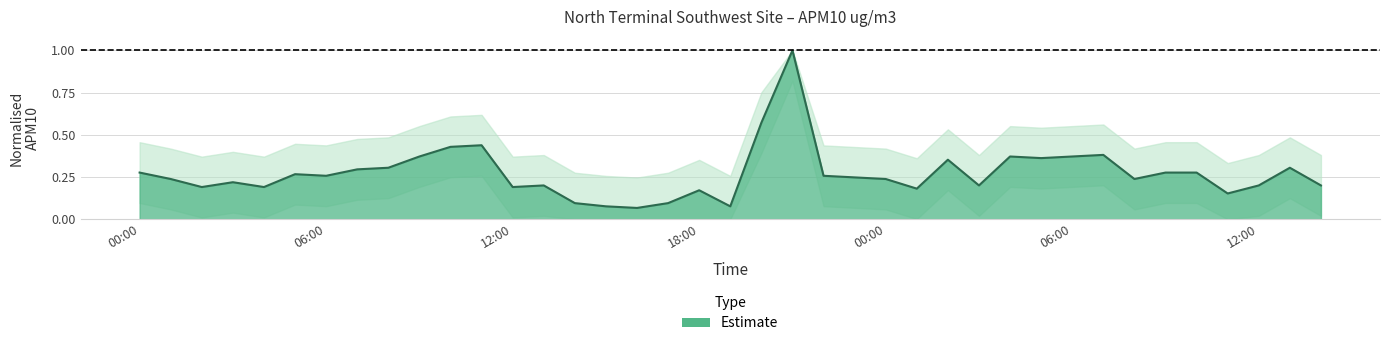

What is the maximum value shown in the chart?

1.0